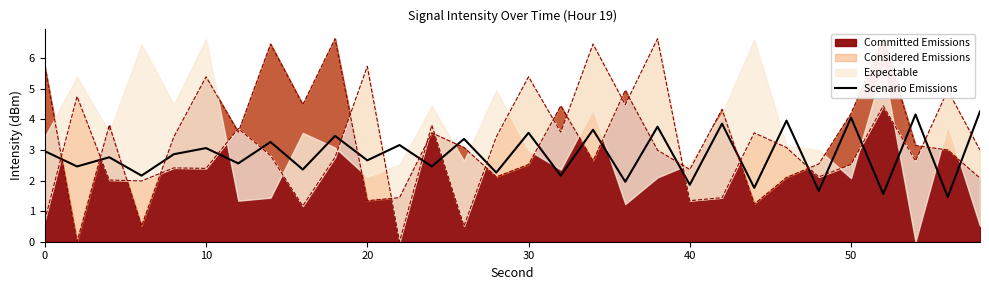

True or false: the data has more than 0 interior local peaks.

True